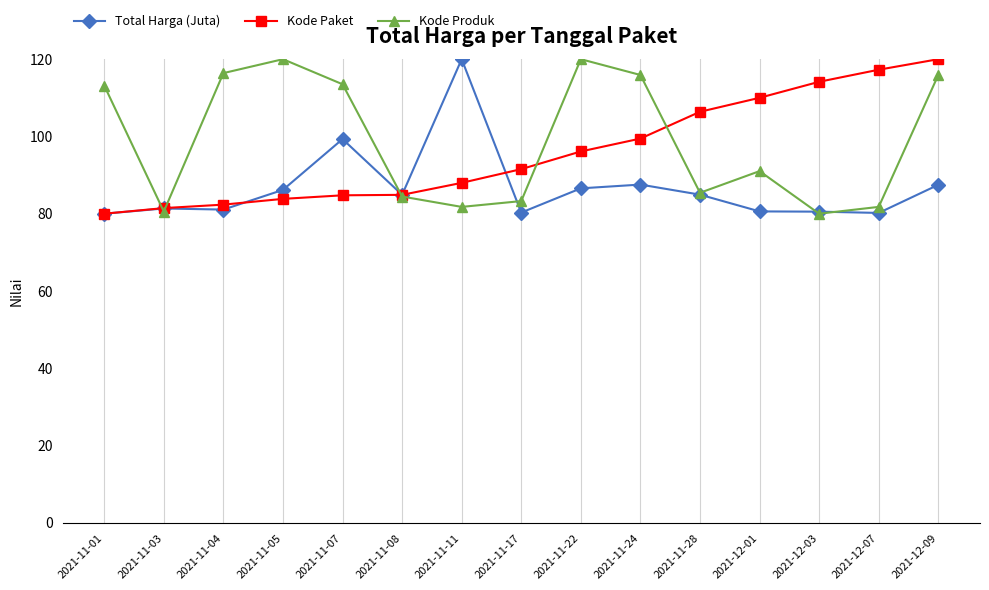

Between 2021-11-01 and 2021-11-07, which series saw the biggest shift?

Total Harga (Juta)